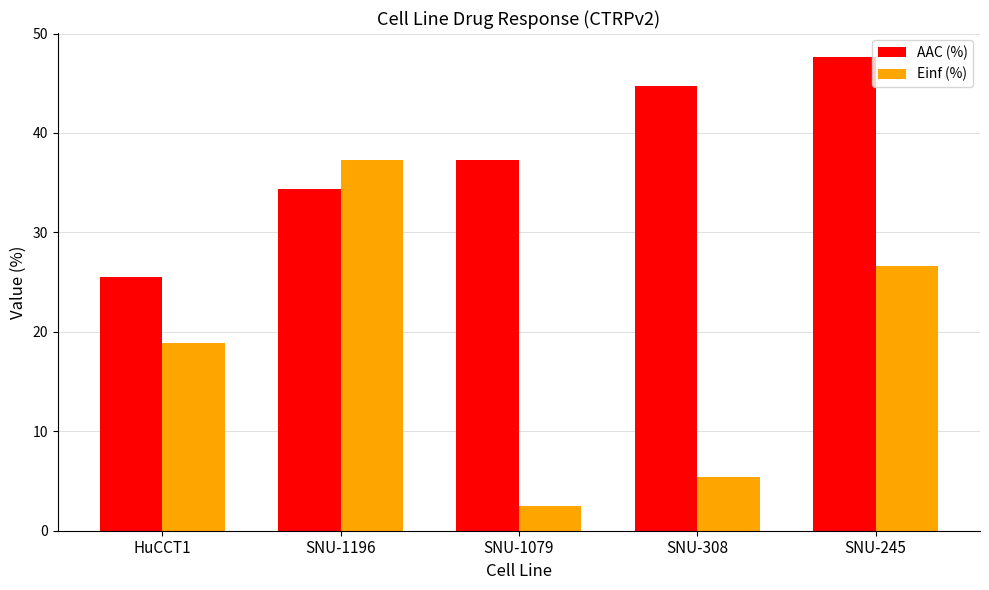

What is the label of the 1st bar from the left?

HuCCT1